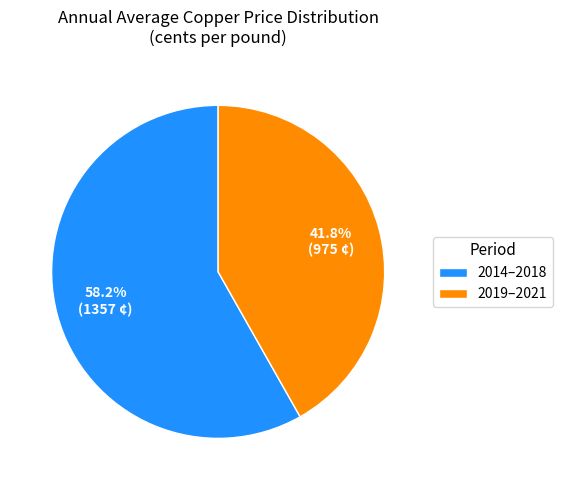

Which category accounts for the majority?

2014–2018